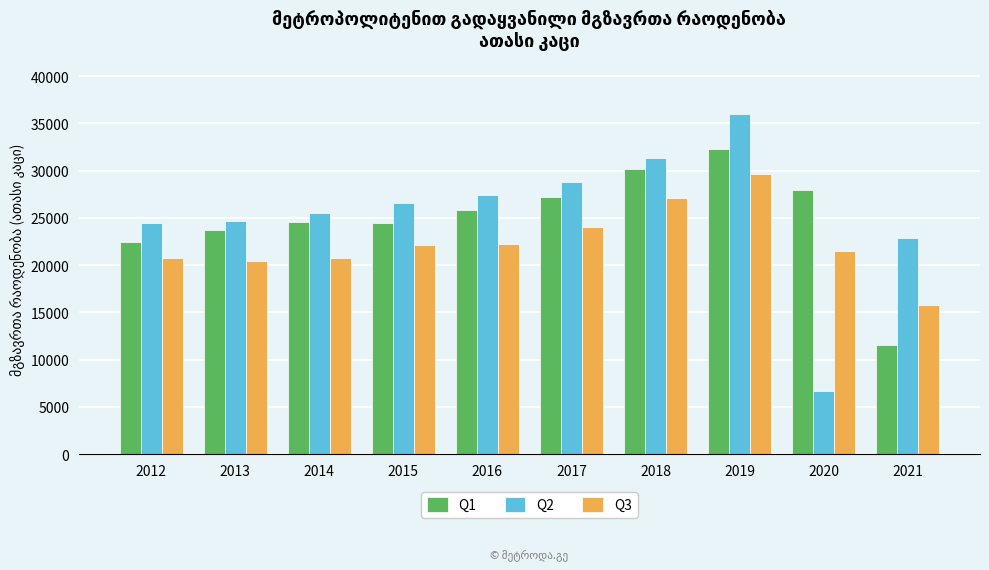

Does the chart contain stacked bars?

No